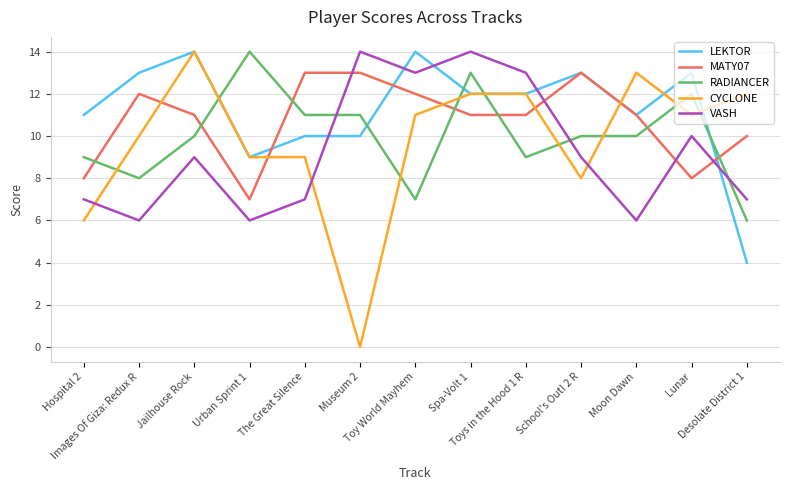

Which category has the highest value in the RADIANCER series?

Urban Sprint 1